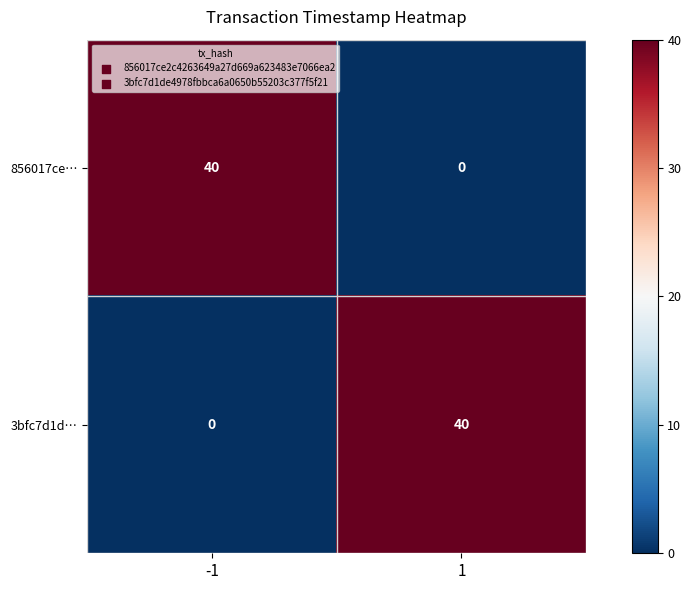

Read the 3bfc7d1d… value at 1.

40